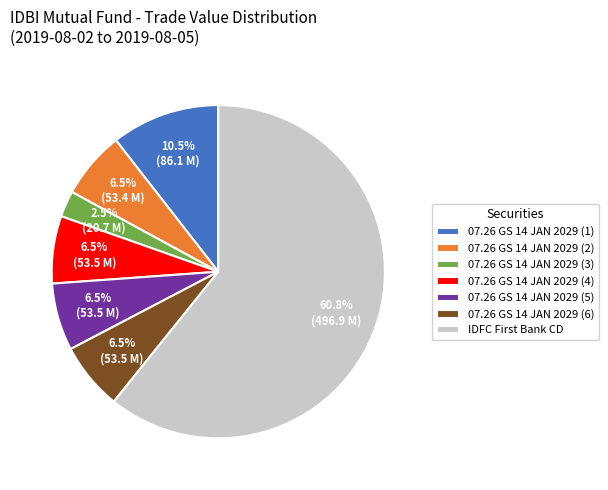

Which slice is the smallest?

07.26 GS 14 JAN 2029 (3)